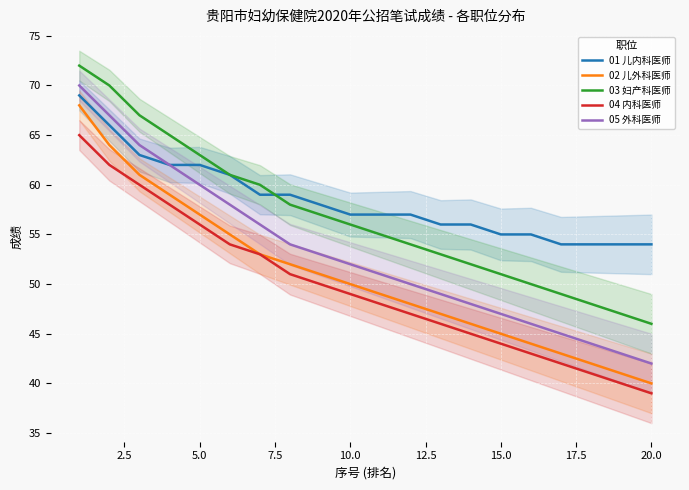

At how many categories does at least one series exceed 48?

20